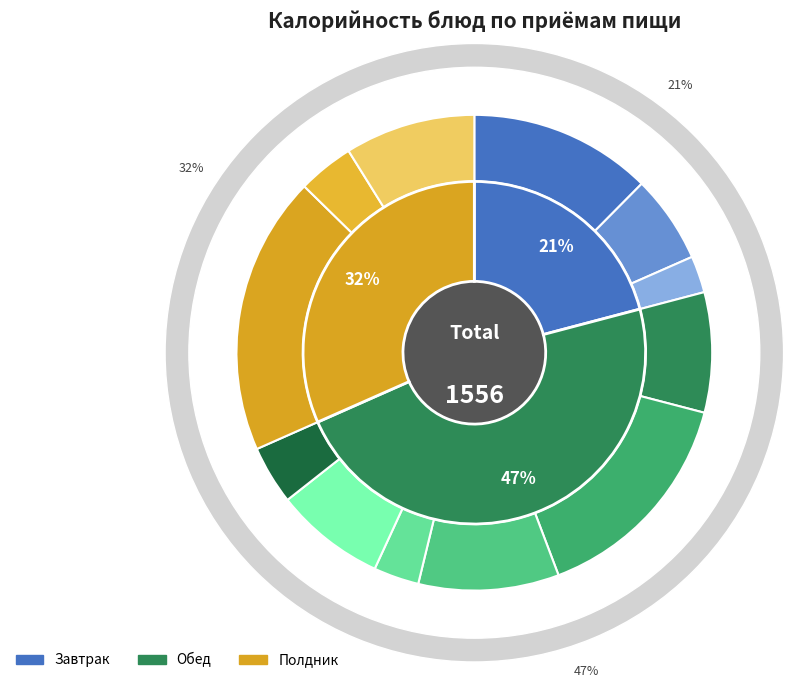

What percentage do Каша пшонная and Рис припущенный together represent?

22.0%